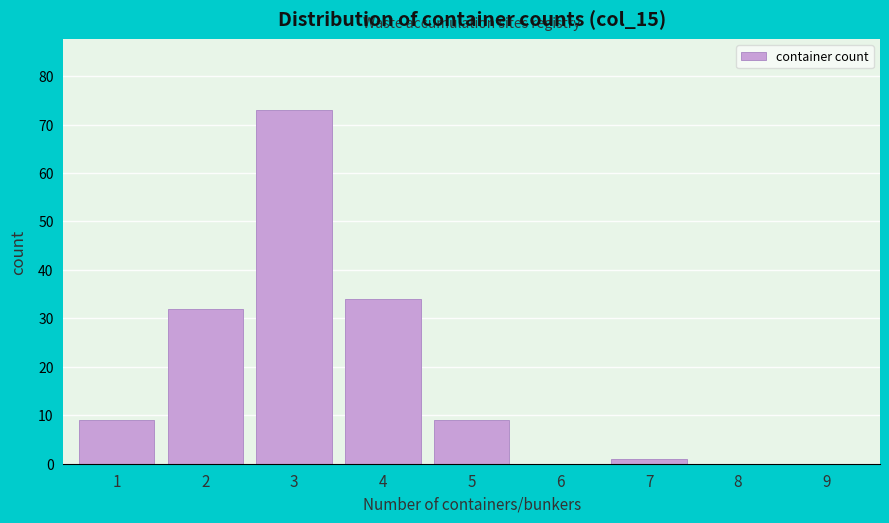

Reading left to right, extract all data points from this chart.

1=9	2=32	3=73	4=34	5=9	6=0	7=1	8=0	9=0